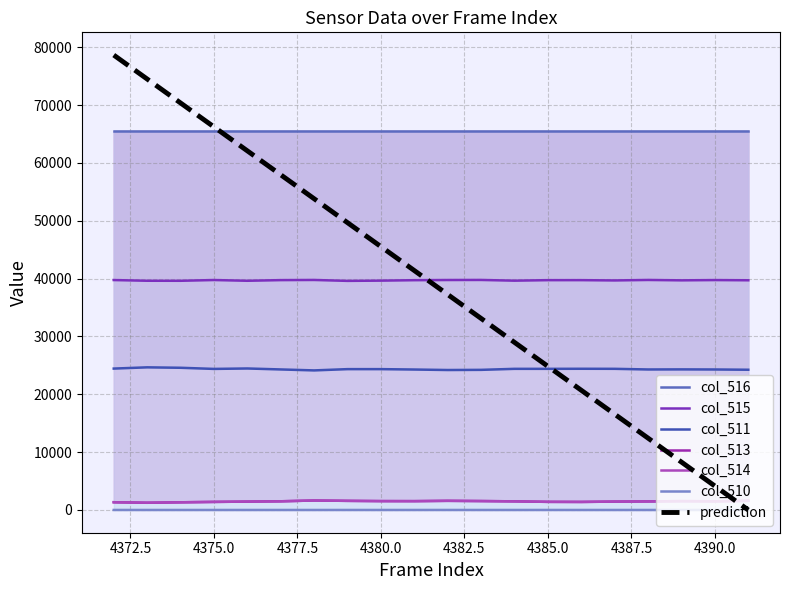

What is the sum of all col_510 values?

13